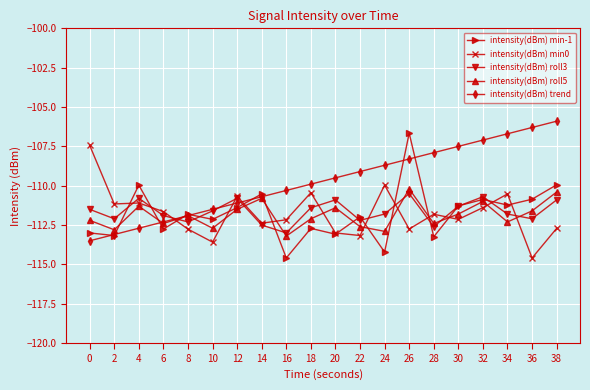

Count the number of categories in the chart.

20